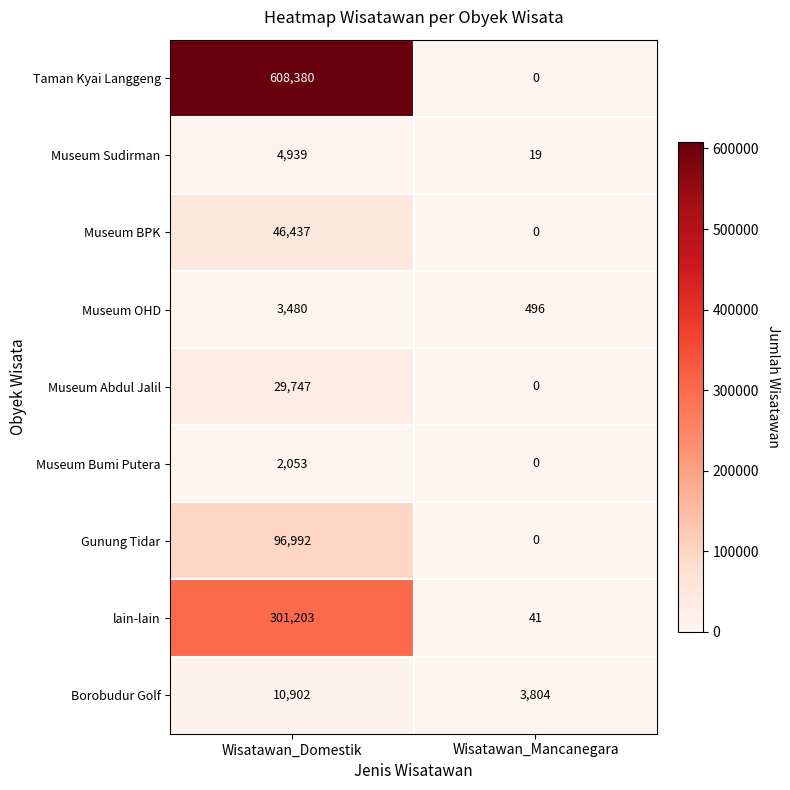

Reading left to right, extract all data points from this chart.

Taman Kyai Langgeng: Wisatawan_Domestik=608380	Wisatawan_Mancanegara=0
Museum Sudirman: Wisatawan_Domestik=4939	Wisatawan_Mancanegara=19
Museum BPK: Wisatawan_Domestik=46437	Wisatawan_Mancanegara=0
Museum OHD: Wisatawan_Domestik=3480	Wisatawan_Mancanegara=496
Museum Abdul Jalil: Wisatawan_Domestik=29747	Wisatawan_Mancanegara=0
Museum Bumi Putera: Wisatawan_Domestik=2053	Wisatawan_Mancanegara=0
Gunung Tidar: Wisatawan_Domestik=96992	Wisatawan_Mancanegara=0
lain-lain: Wisatawan_Domestik=301203	Wisatawan_Mancanegara=41
Borobudur Golf: Wisatawan_Domestik=10902	Wisatawan_Mancanegara=3804